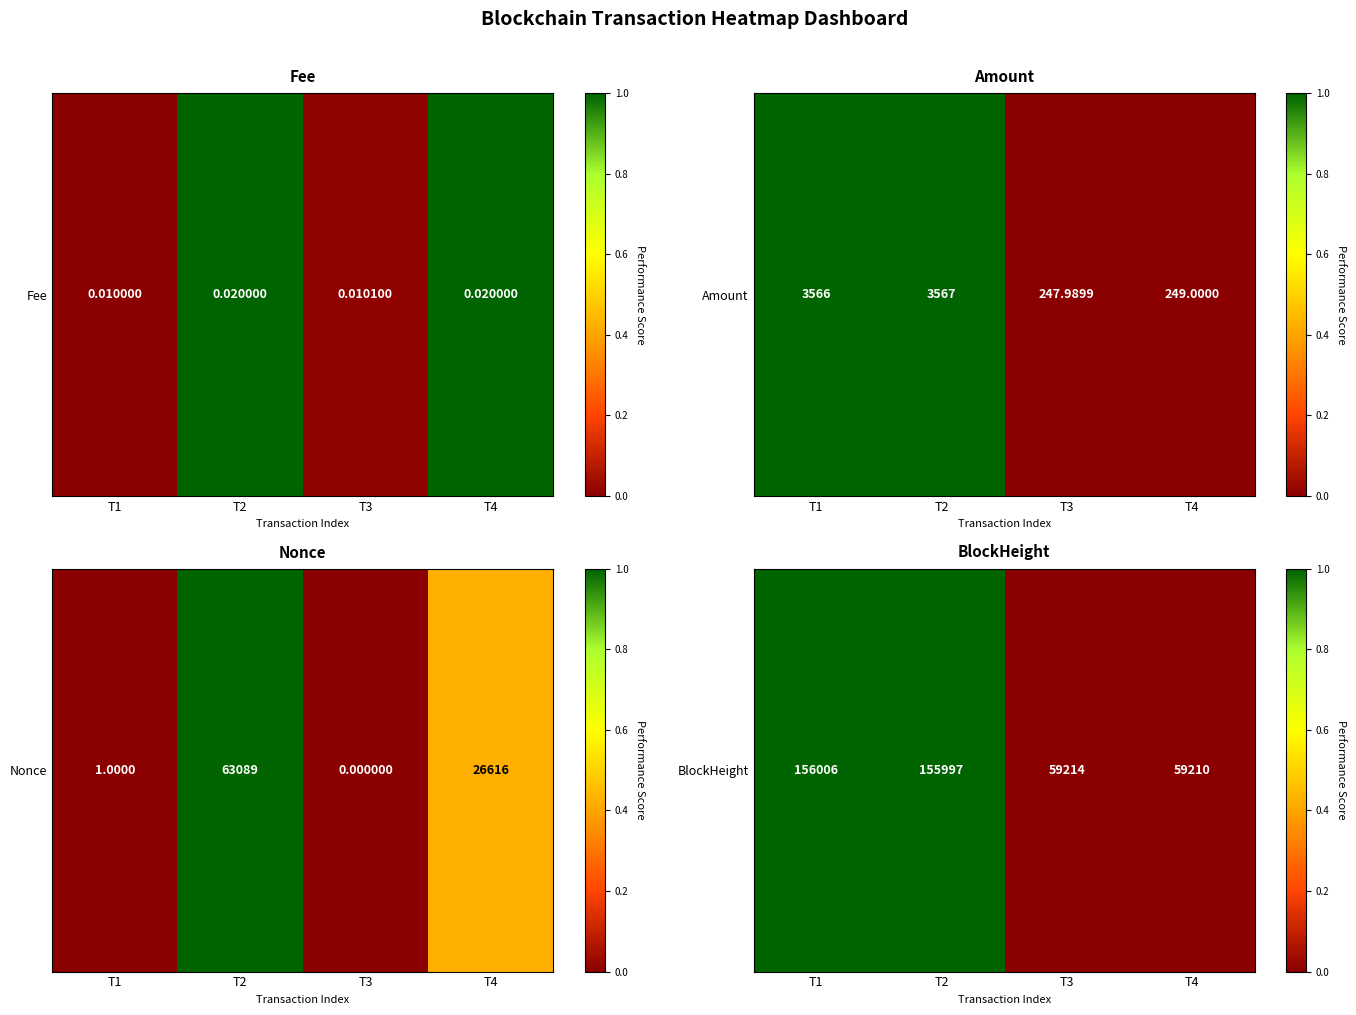

What is the change in value from T2 to T4?

-1.0